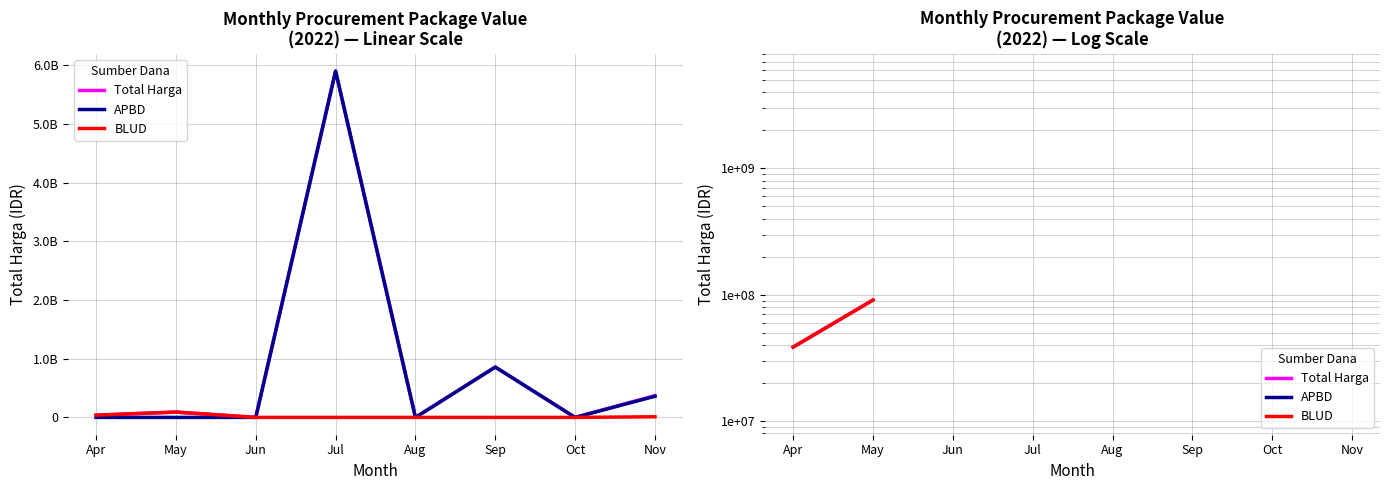

Which has a higher value, Jul or May?

Jul